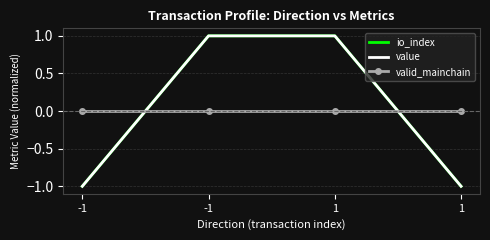

What is the greatest value displayed?

1